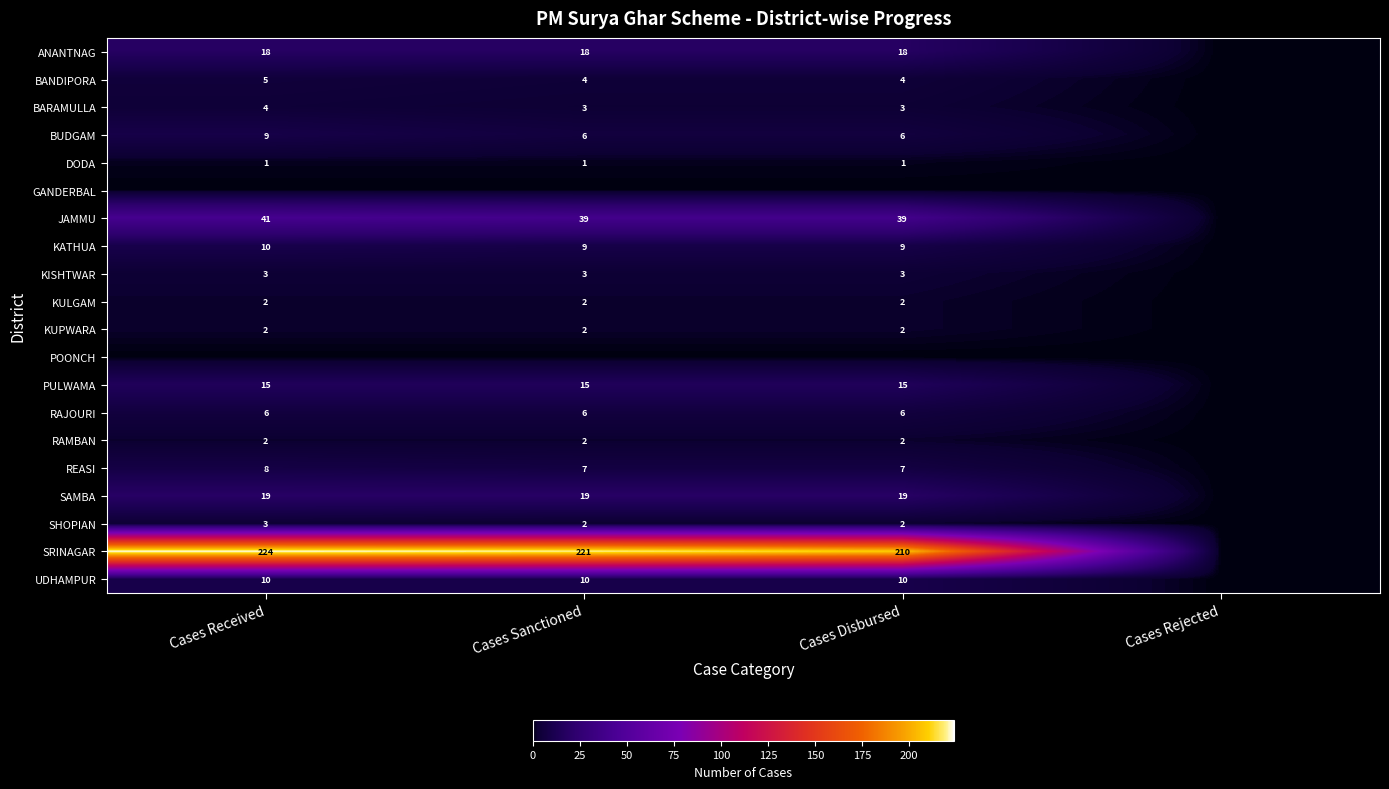

What is the sum of the KISHTWAR values at Cases Sanctioned and Cases Disbursed?

6